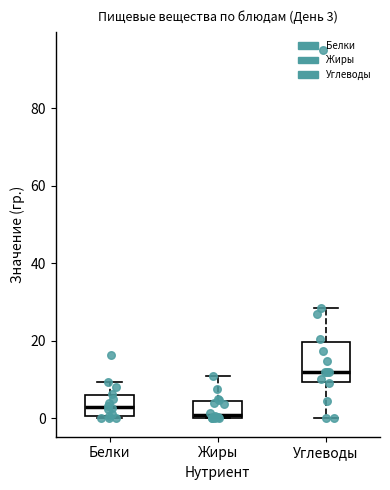

Which box is the tallest, from its lower edge to its upper edge?

Углеводы